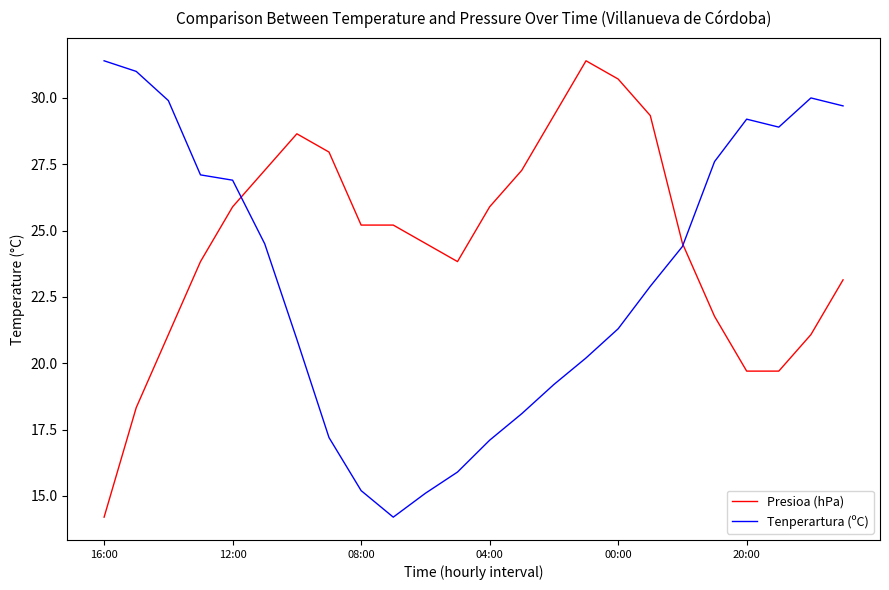

Which series has the largest total across all categories?

Presioa (hPa)